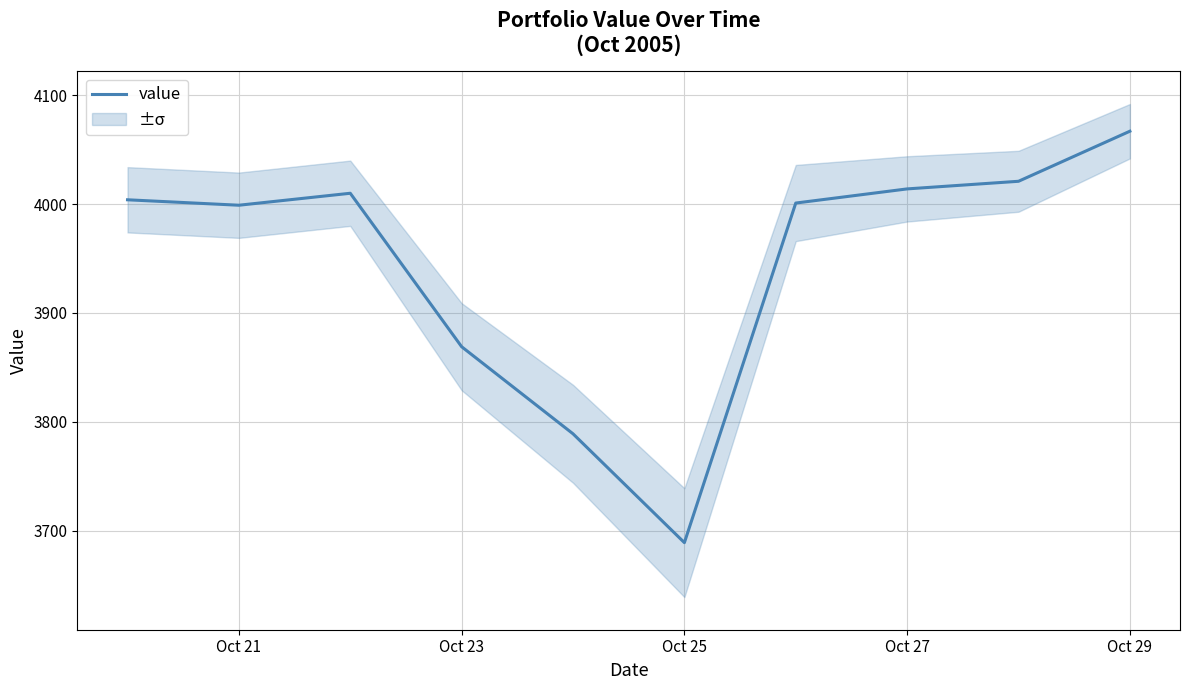

What is the sum of all values?

39463